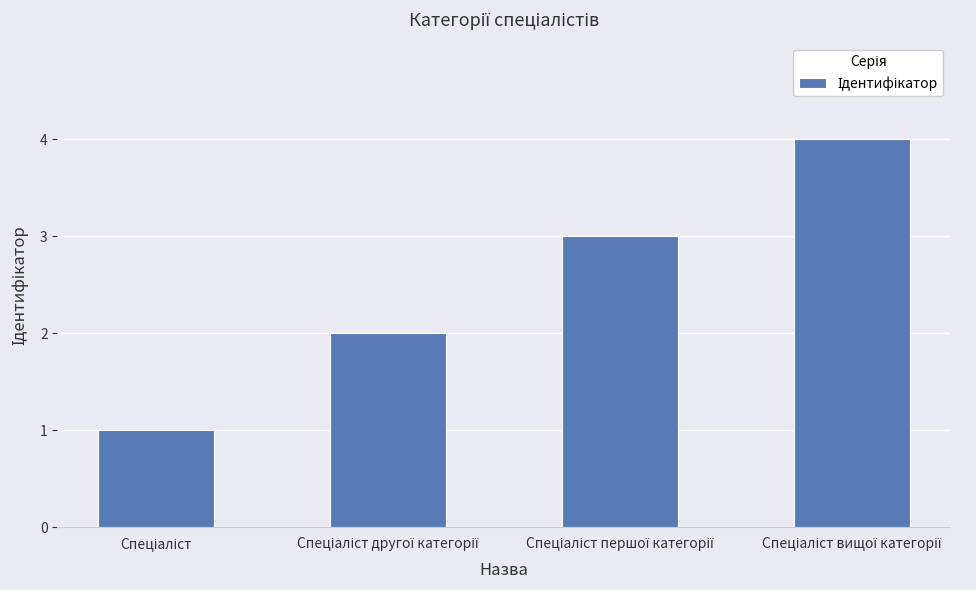

What is the sum of all values?

10